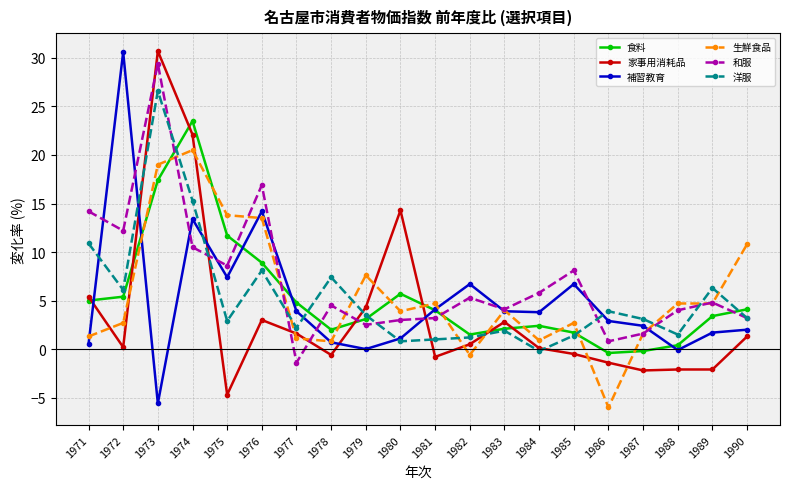

Is the value of 和服 at 1971 greater than the value of 補習教育 at 1978?

Yes